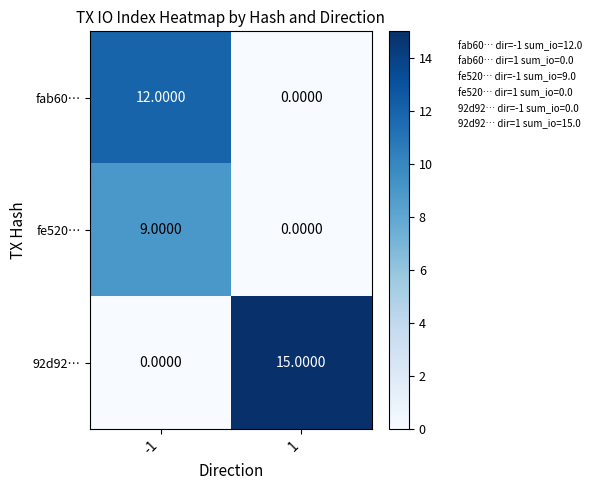

List the series in order of their peak value, highest first.

92d92…, fab60…, fe520…